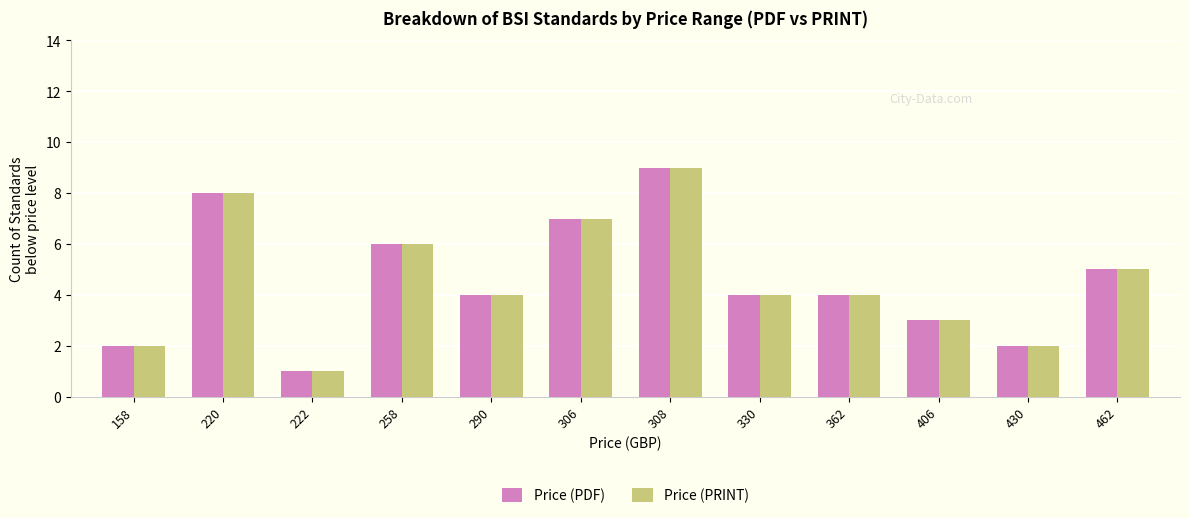

At which label does Price (PRINT) reach its minimum?

222